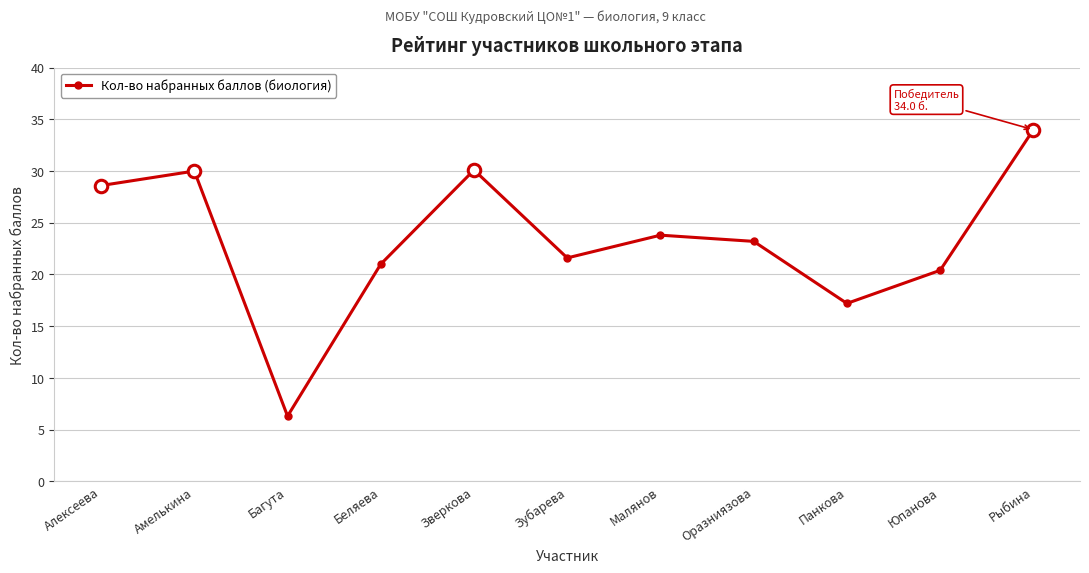

Where is the first local minimum?

Багута